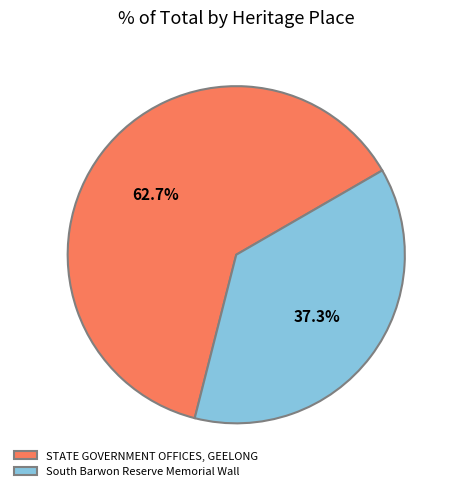

To the nearest percent, what is the combined percentage of South Barwon Reserve Memorial Wall and STATE GOVERNMENT OFFICES, GEELONG?

100%